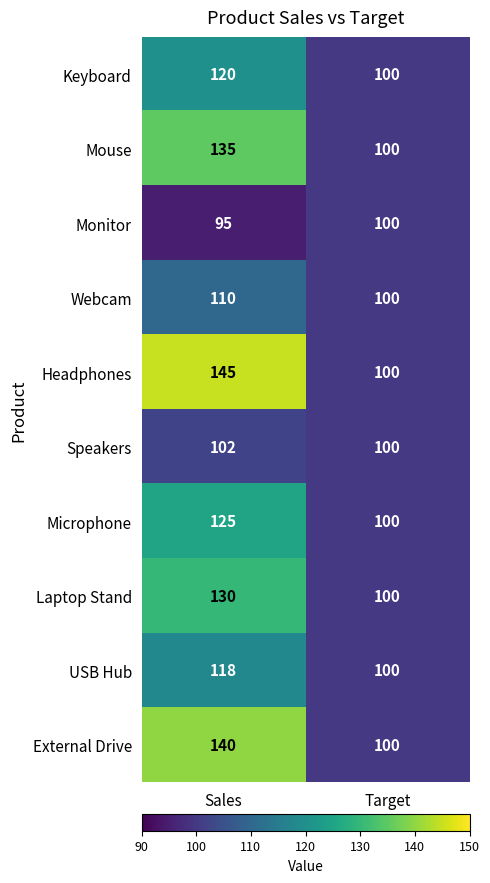

Which series has the largest range (max minus min)?

Headphones